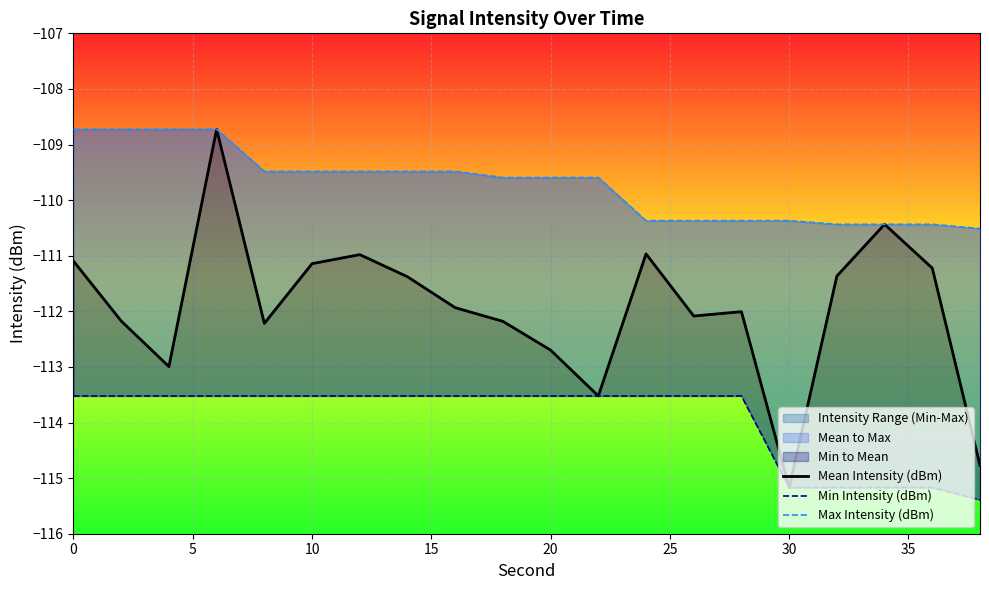

List the series in order of their peak value, highest first.

Mean Intensity (dBm), Max Intensity (dBm), Min Intensity (dBm)